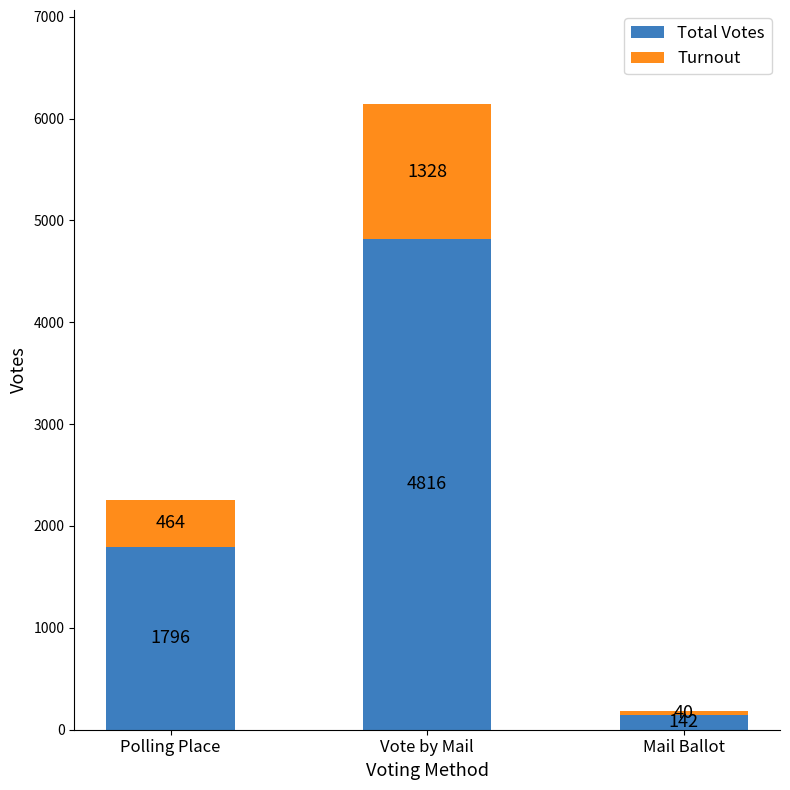

What are all the series names shown in the legend?

Total Votes, Turnout